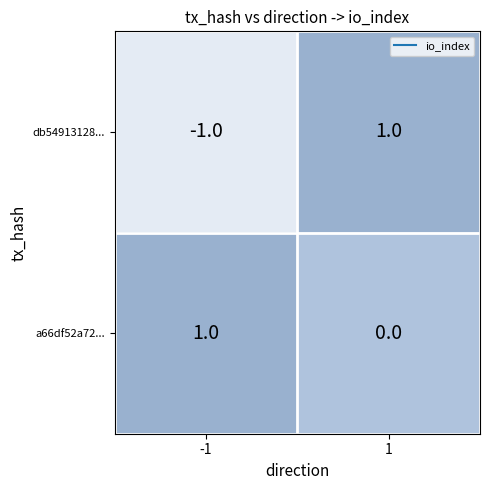

Between -1 and 1, which series saw the biggest shift?

db54913128...